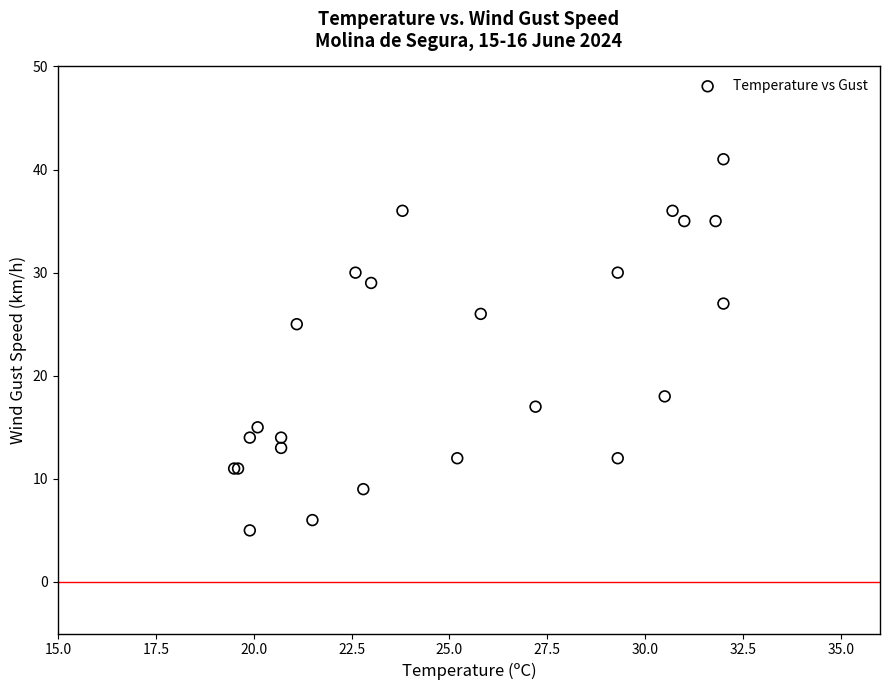

What Y value in the scatter plot is closest to 23?

25